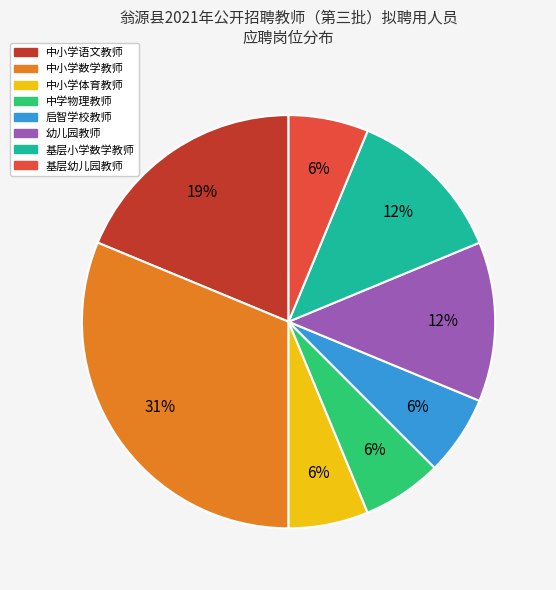

Which has a higher value, 中小学语文教师 or 基层小学数学教师?

中小学语文教师